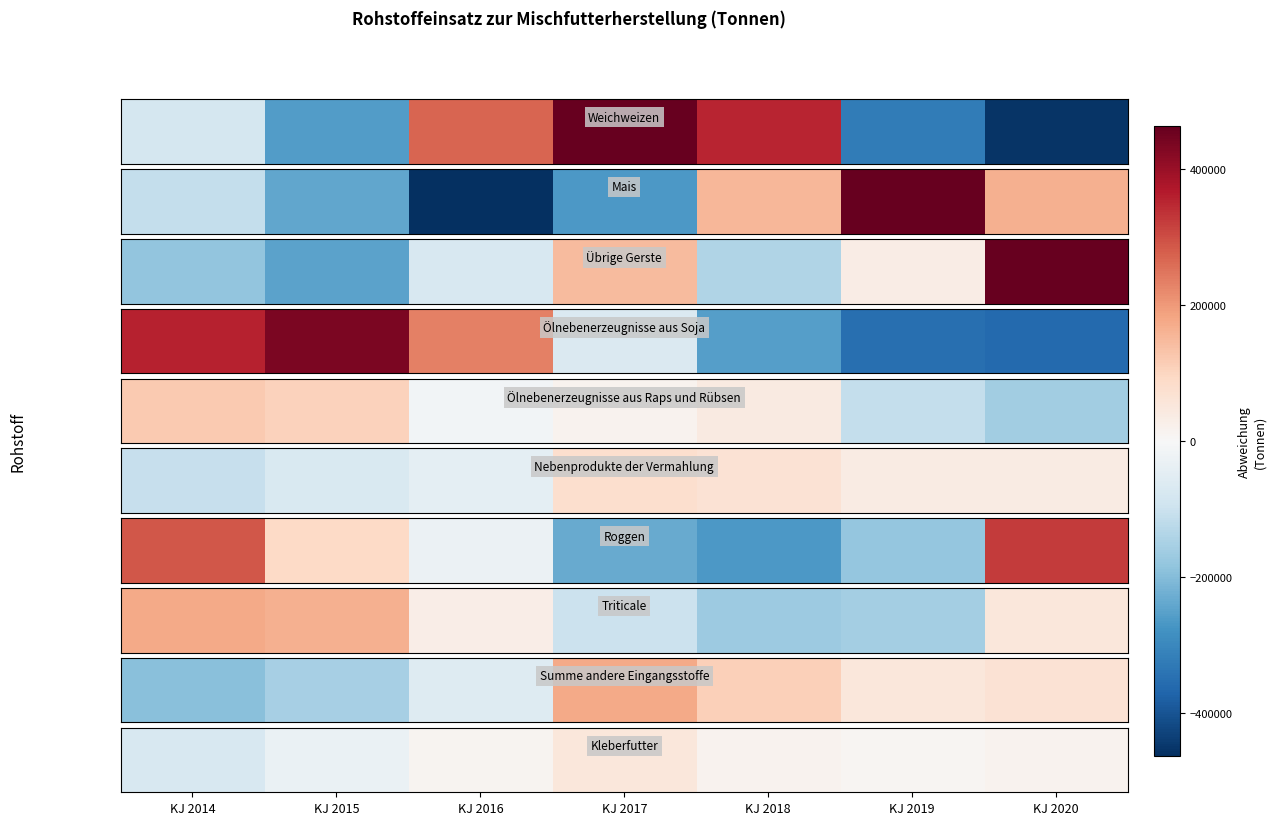

Which category has the lowest value across all series?

KJ 2014